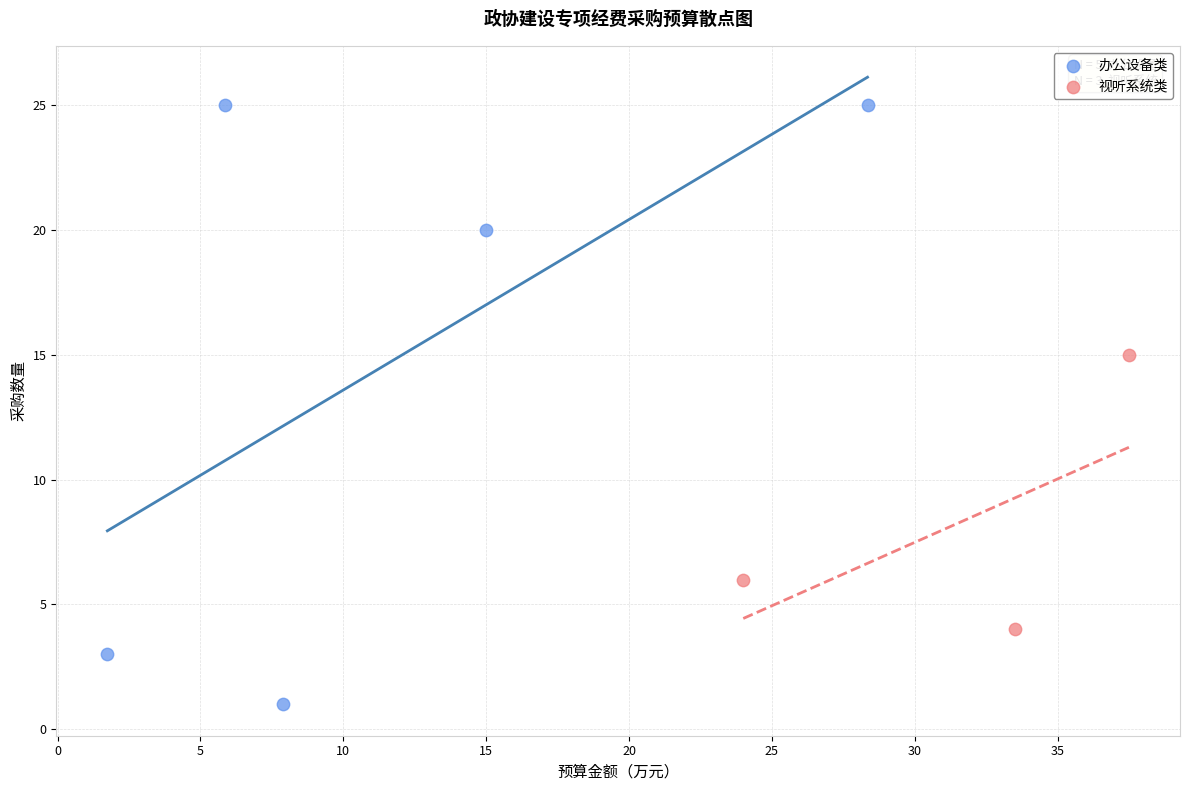

Which series reaches the minimum Y coordinate?

办公设备类